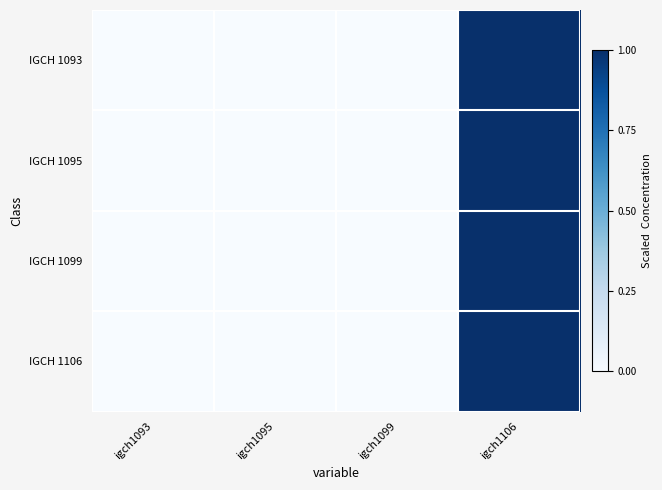

How many series are shown in this chart?

4